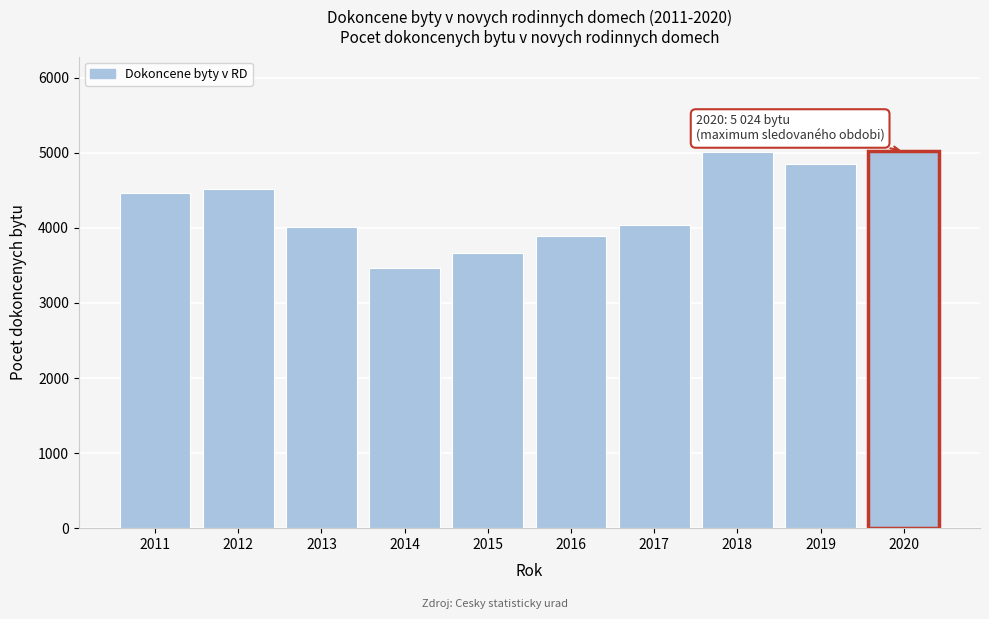

What is the ratio of the value at 2013 to the value at 2016?

1.0